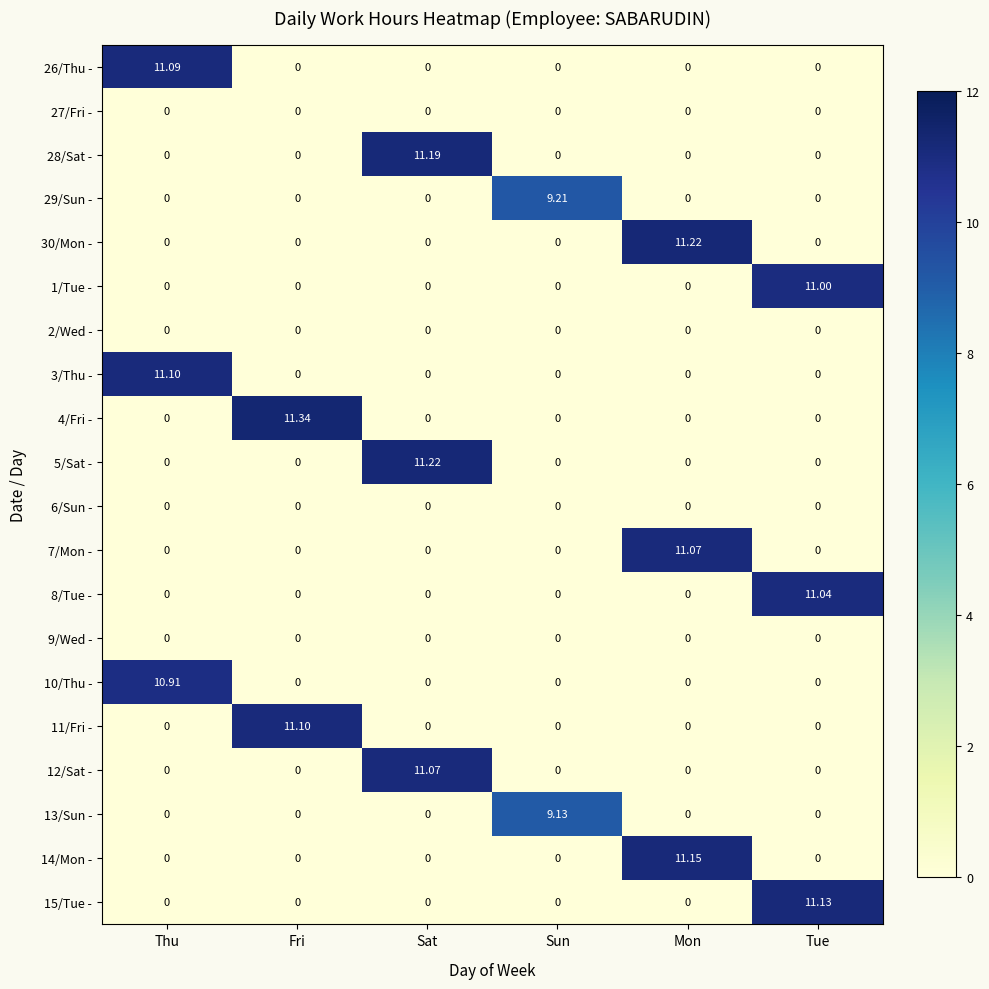

Count the number of data series in this chart.

20